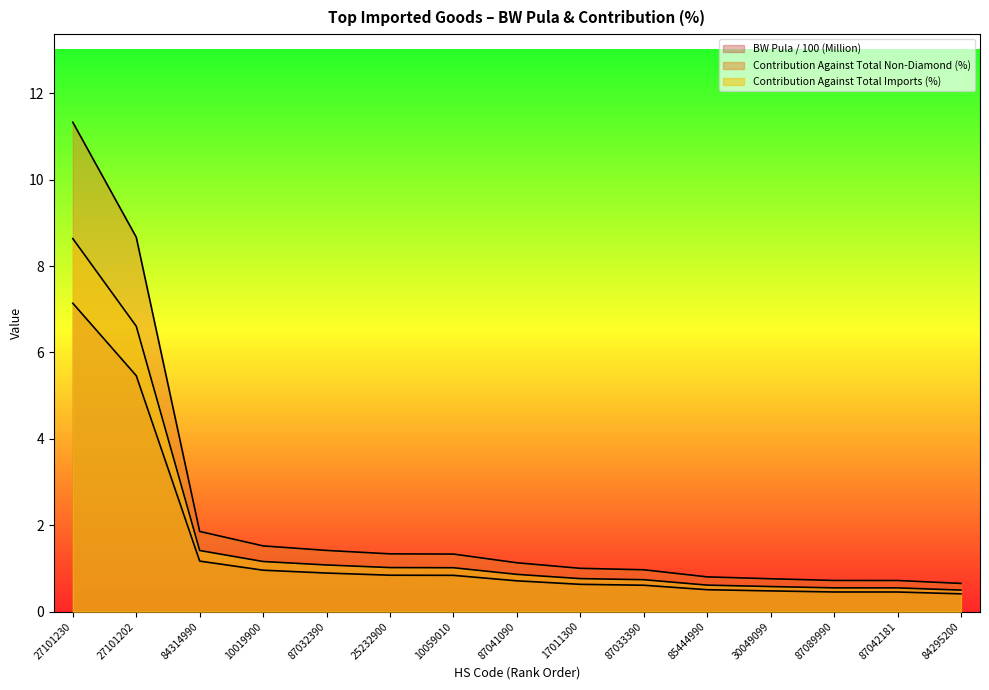

True or false: Contribution Against Total Non-Diamond (%) and Contribution Against Total Imports (%) cross at least once.

False